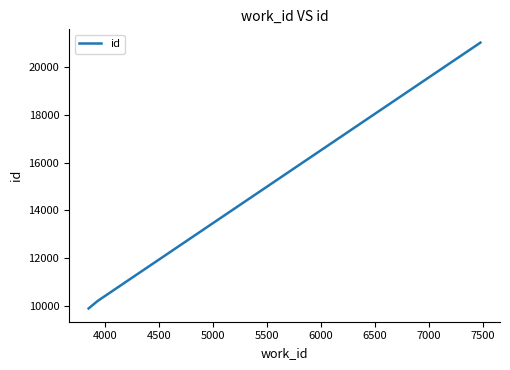

What is the sum of all values?

41131